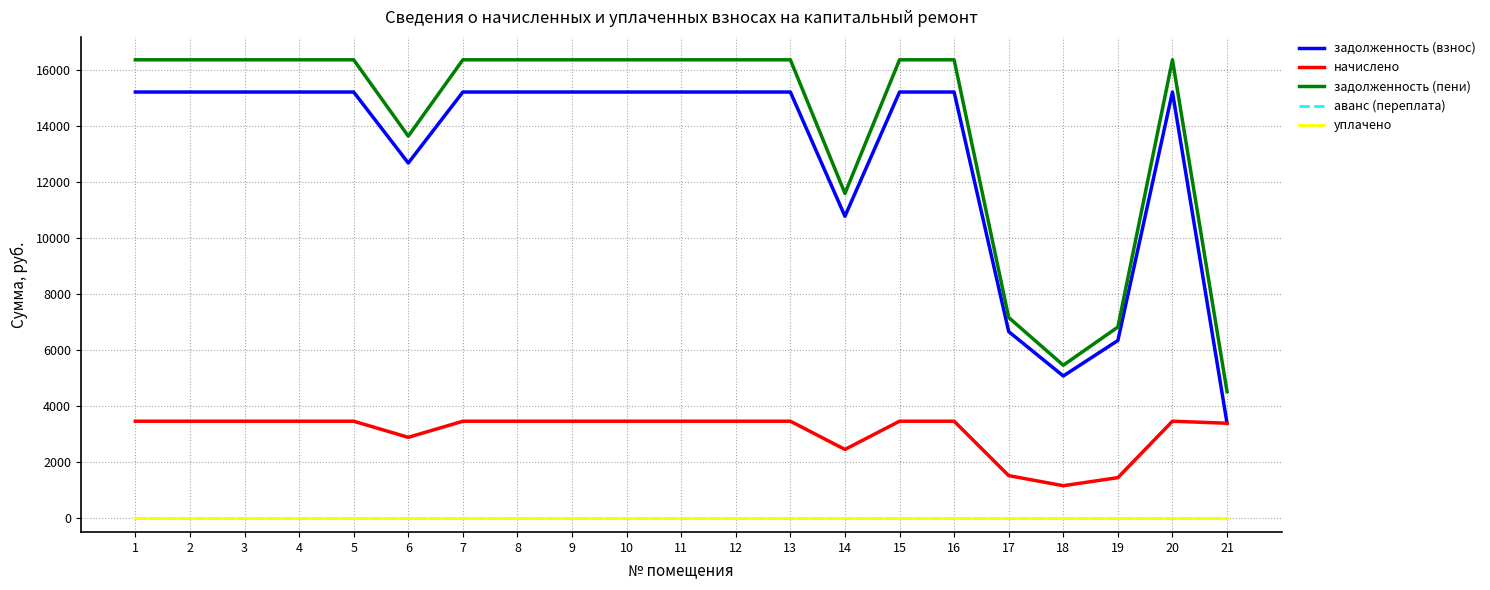

Rank the series at 9 from highest to lowest value.

задолженность (пени), задолженность (взнос), начислено, аванс (переплата), уплачено